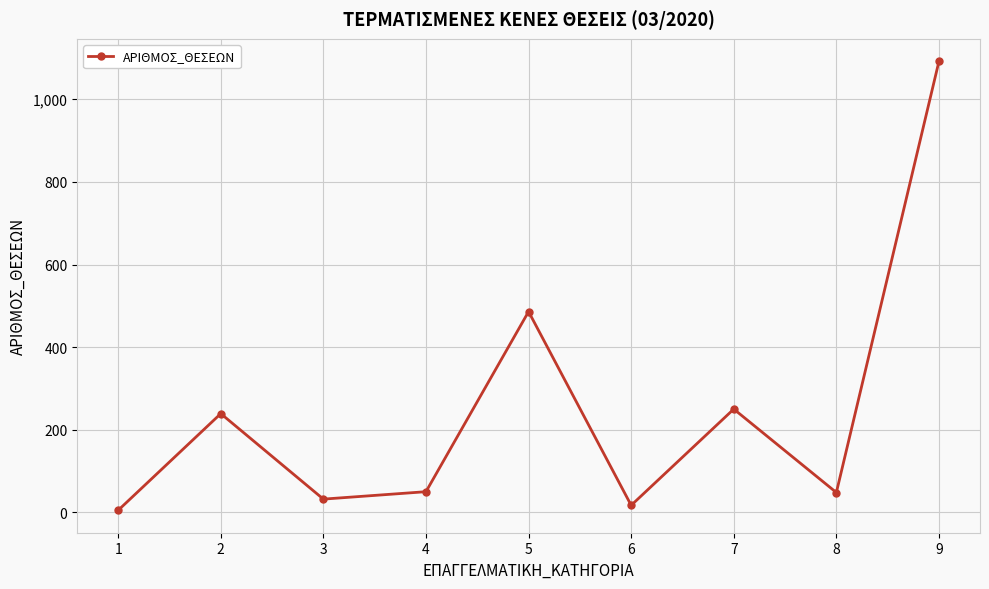

What is the difference between the maximum and minimum values?

1087